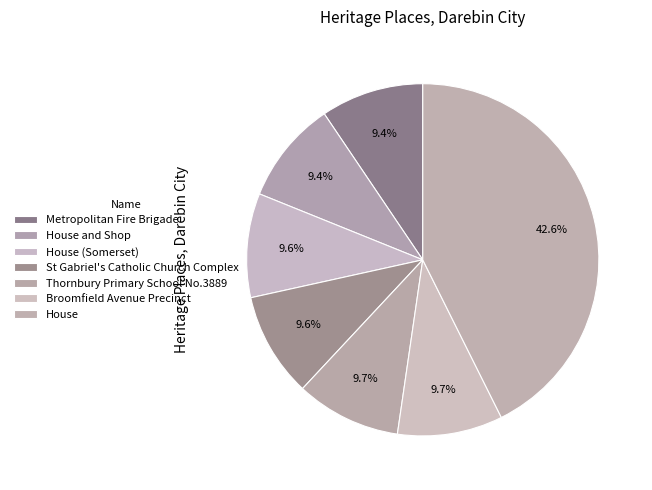

What percentage do Broomfield Avenue Precinct and St Gabriel's Catholic Church Complex together represent?

19.3%